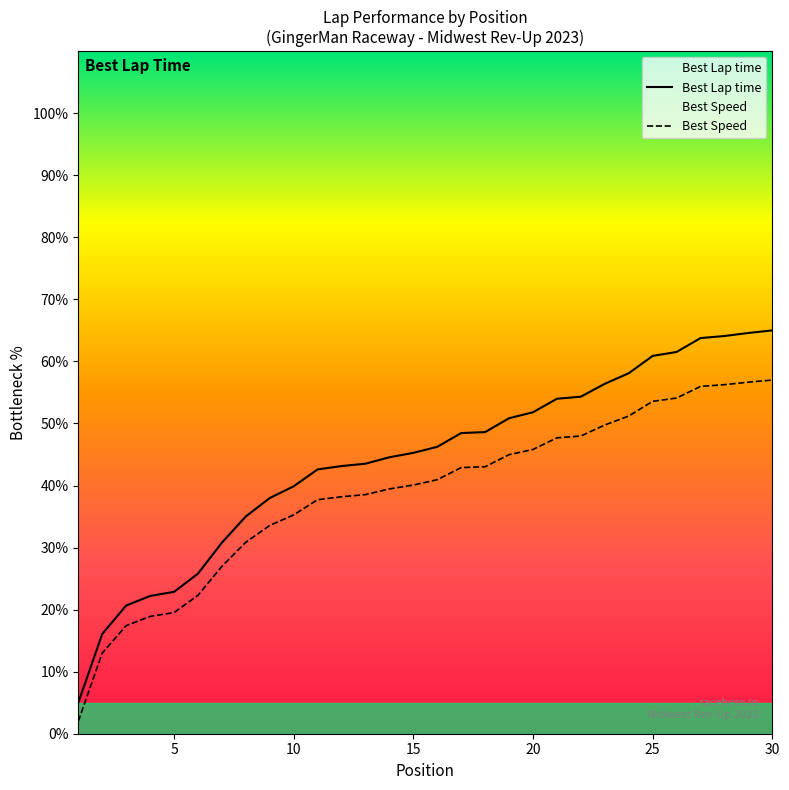

Which series has the largest total across all categories?

Best Lap time